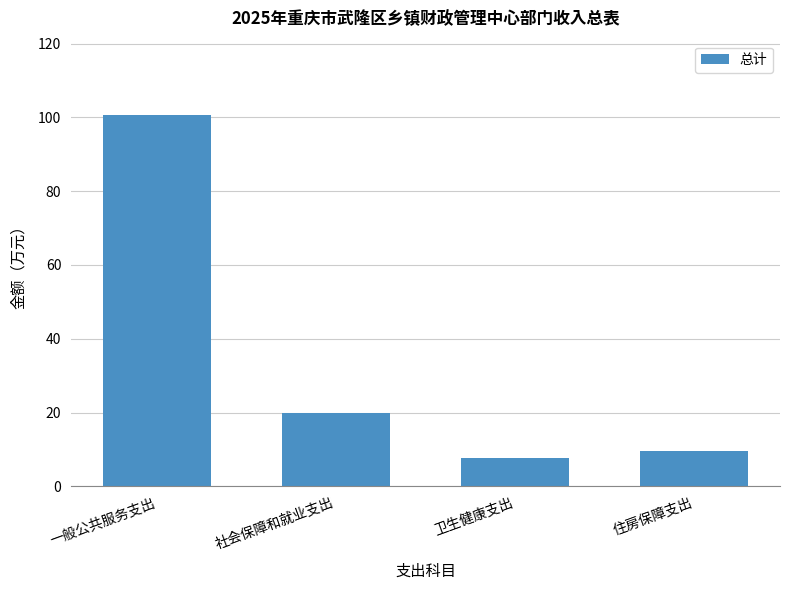

Where is the data nearest to the value 54?

社会保障和就业支出